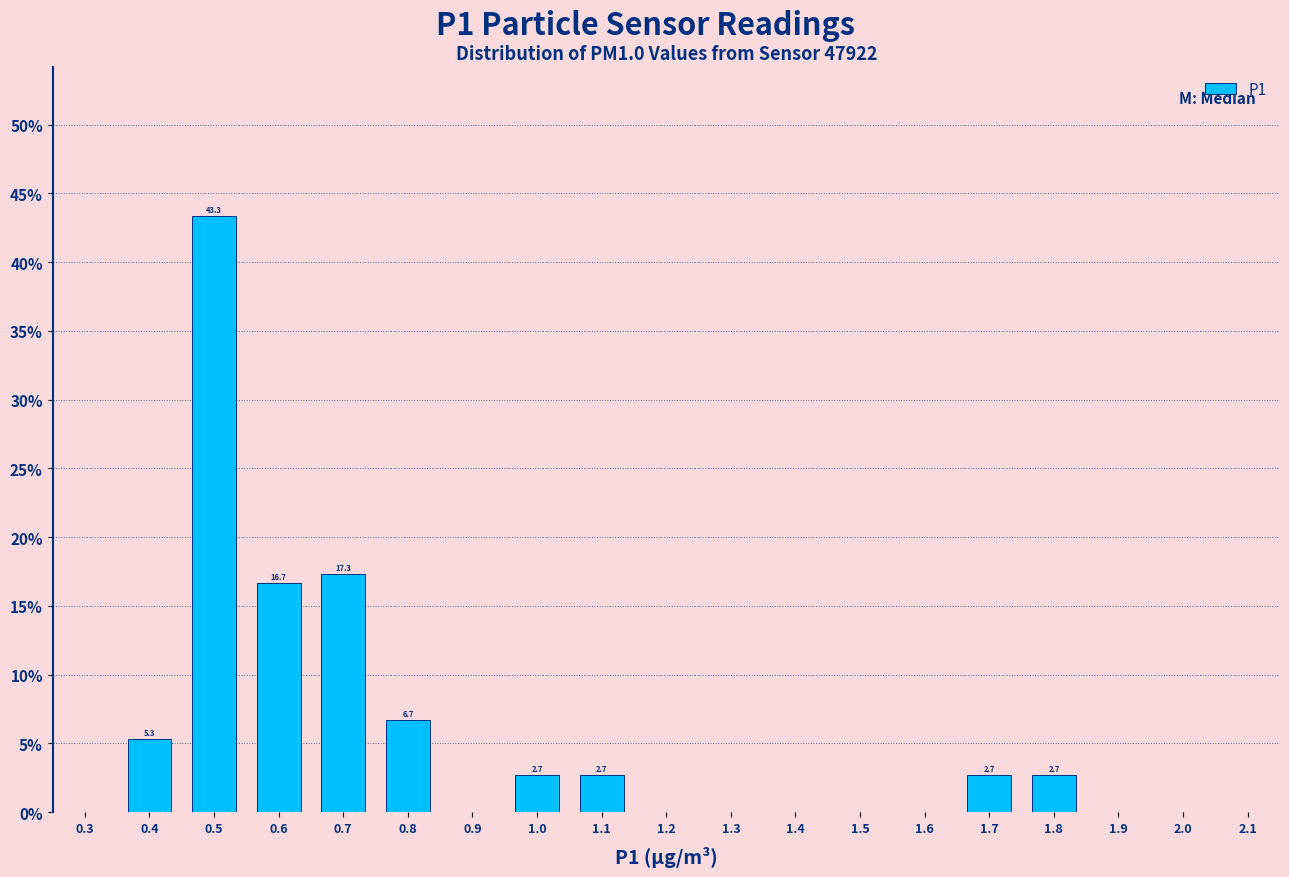

Reading left to right, list all the values displayed in this chart.

0.3=0.0	0.4=5.3	0.5=43.3	0.6=16.7	0.7=17.3	0.8=6.7	0.9=0.0	1.0=2.7	1.1=2.7	1.2=0.0	1.3=0.0	1.4=0.0	1.5=0.0	1.6=0.0	1.7=2.7	1.8=2.7	1.9=0.0	2.0=0.0	2.1=0.0